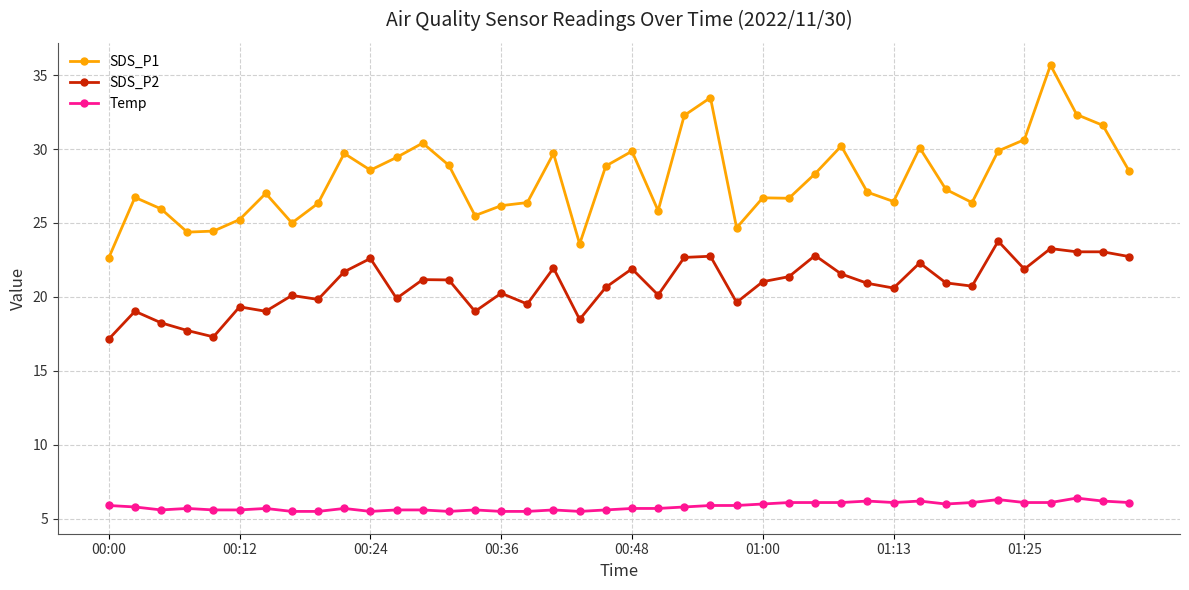

Which series has the largest total across all categories?

SDS_P1